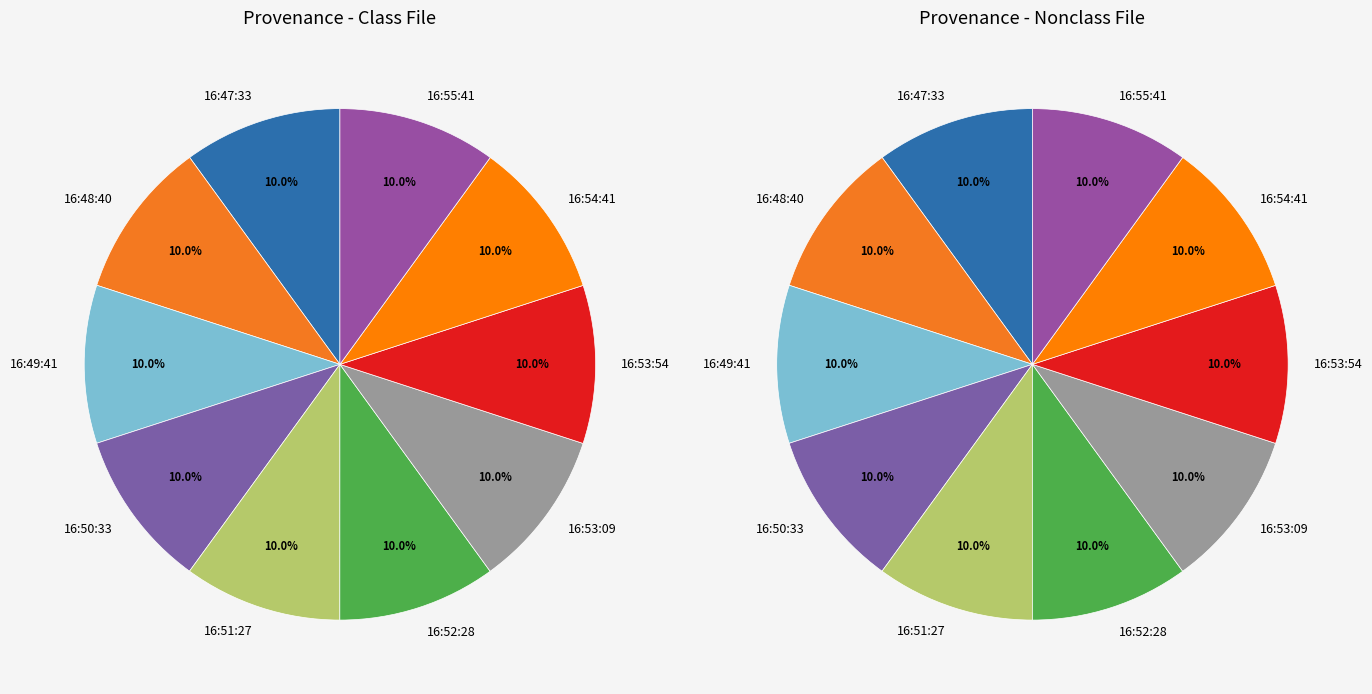

Does 2013-07-01 16:52:28 account for over 50% of the chart?

No